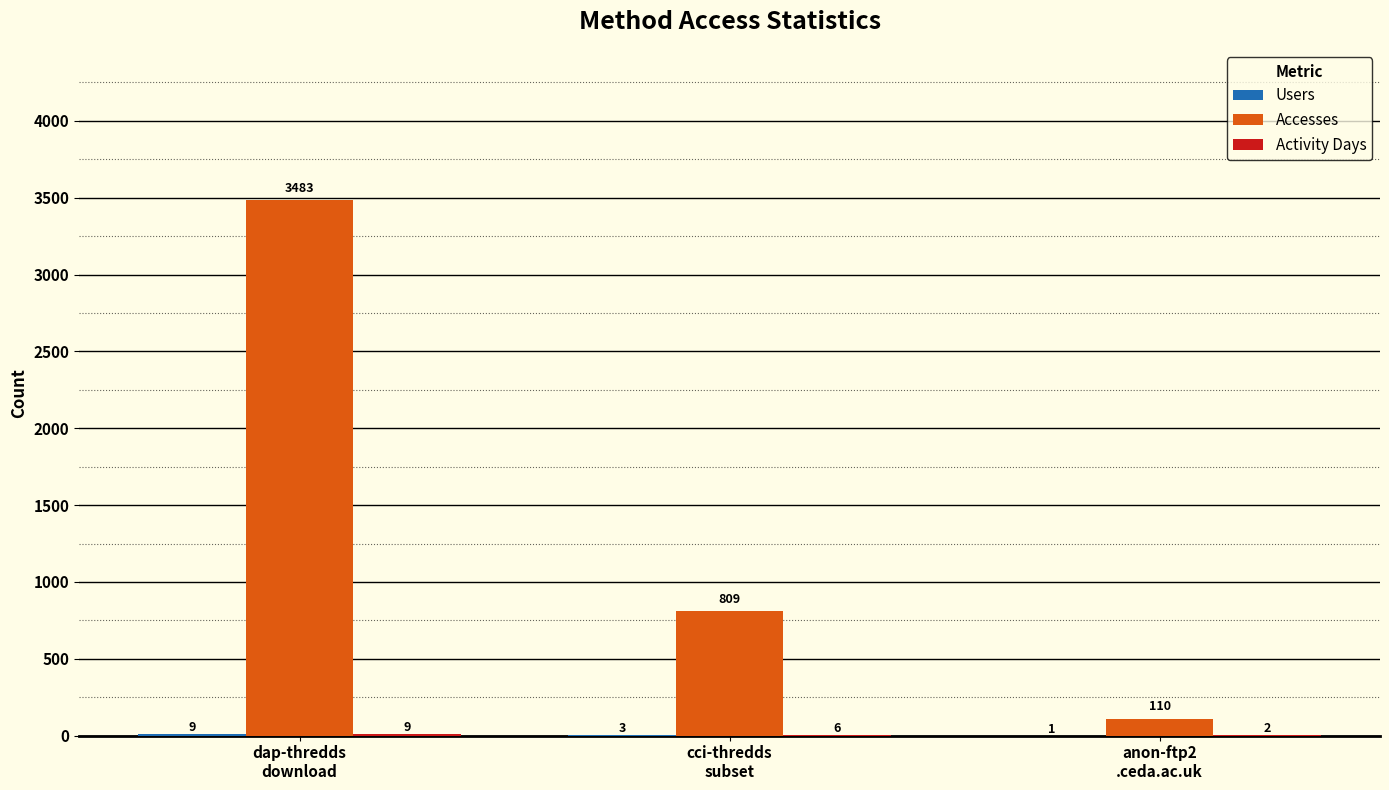

What is the greatest value displayed?

3483